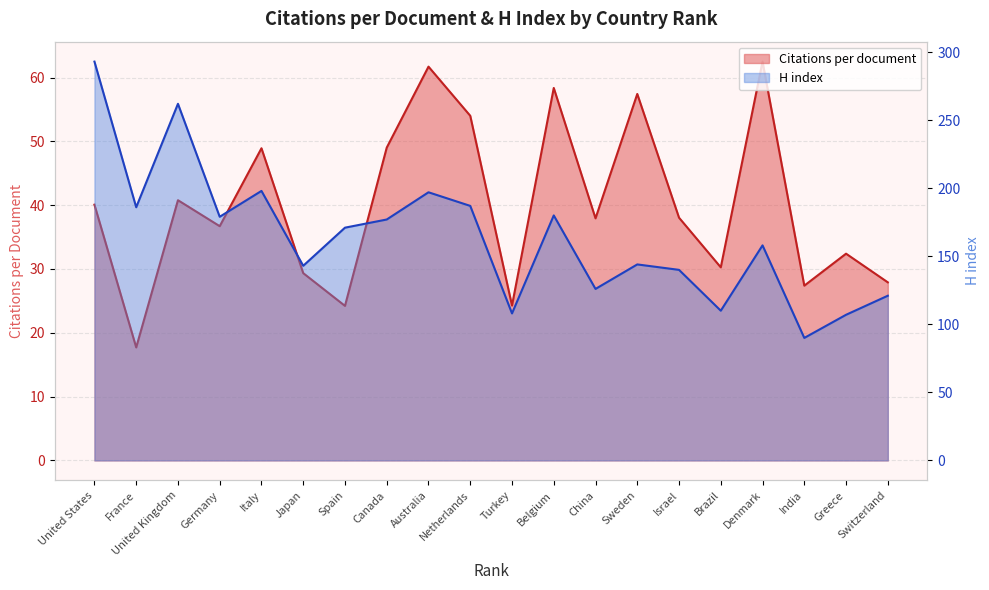

Reading right to left, what are all the values shown in this chart?

Citations per document: 27.9	32.4	27.4	62.5	30.3	38.0	57.4	37.9	58.4	24.3	54.0	61.7	49.0	24.2	29.4	48.9	36.7	40.8	17.7	40.1
H index: 121.0	107.0	90.0	158.0	110.0	140.0	144.0	126.0	180.0	108.0	187.0	197.0	177.0	171.0	143.0	198.0	179.0	262.0	186.0	293.0